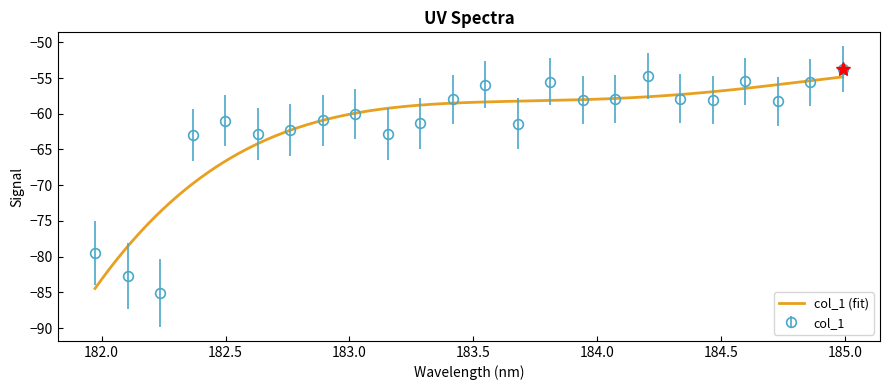

What is the sum of the values at 182.2359681898 and 183.811206745?

-140.6